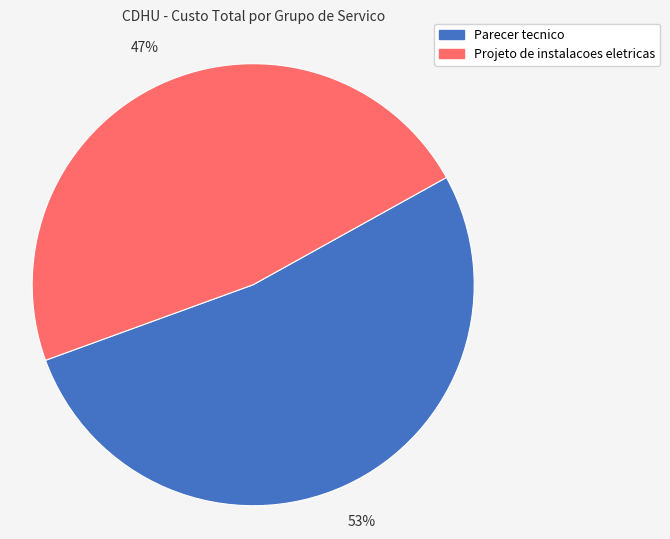

Is there any slice that represents more than half of the pie?

Yes